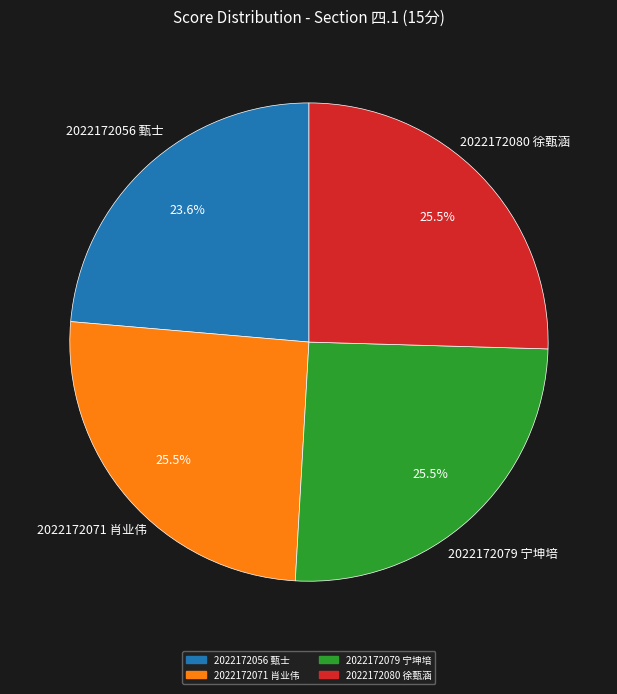

Is there a majority slice in this chart?

No